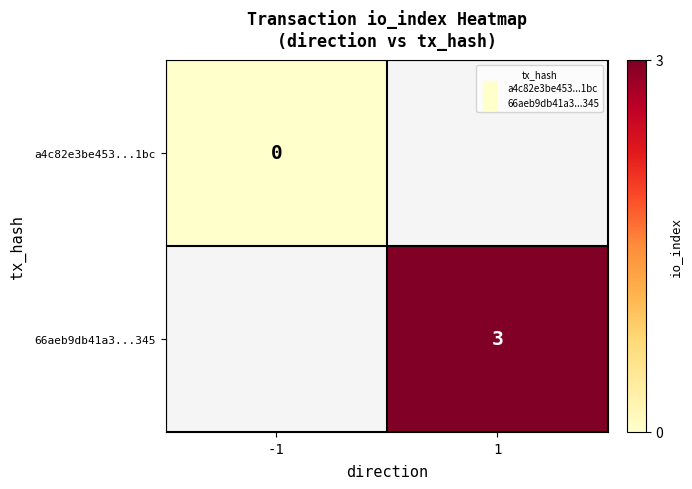

At -1, list the series in order from largest to smallest.

a4c82e3be453...1bc, 66aeb9db41a3...345